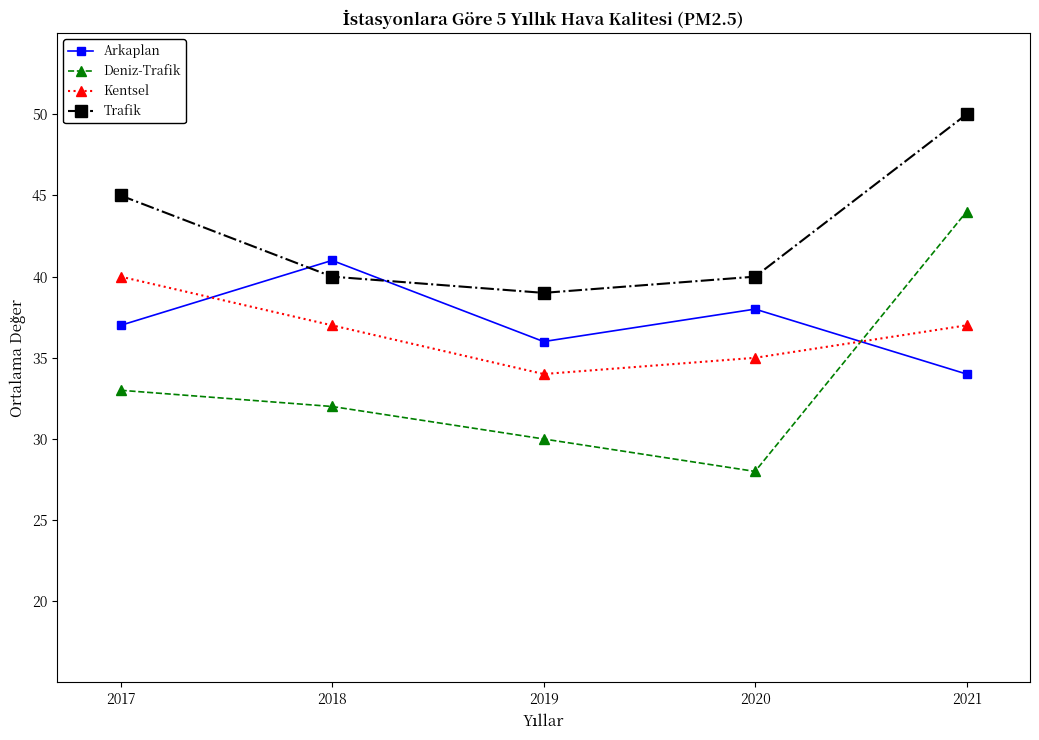

At which category is the sum across all series the highest?

2021